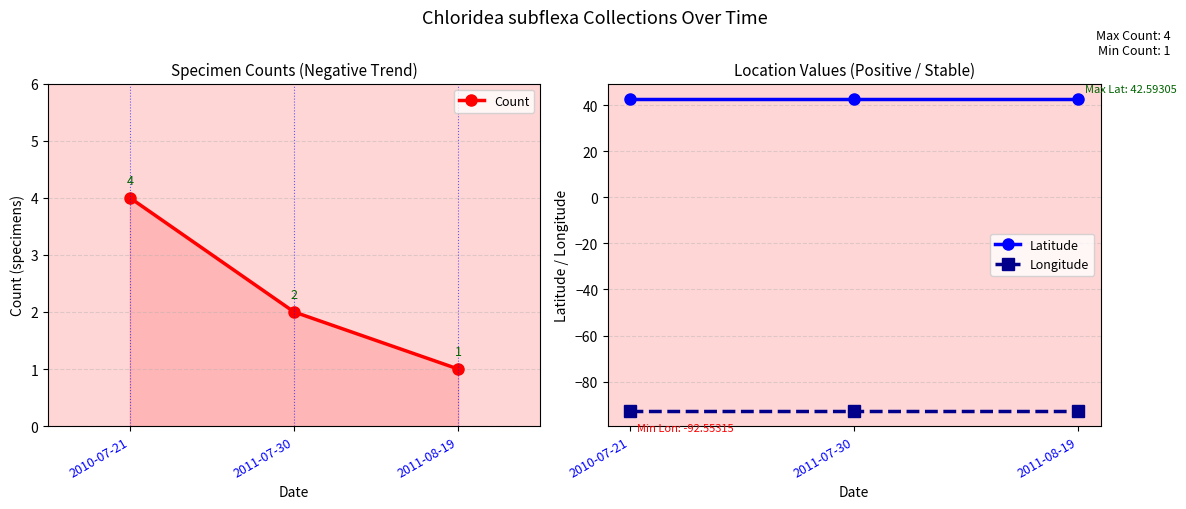

How many distinct data groups are displayed?

3